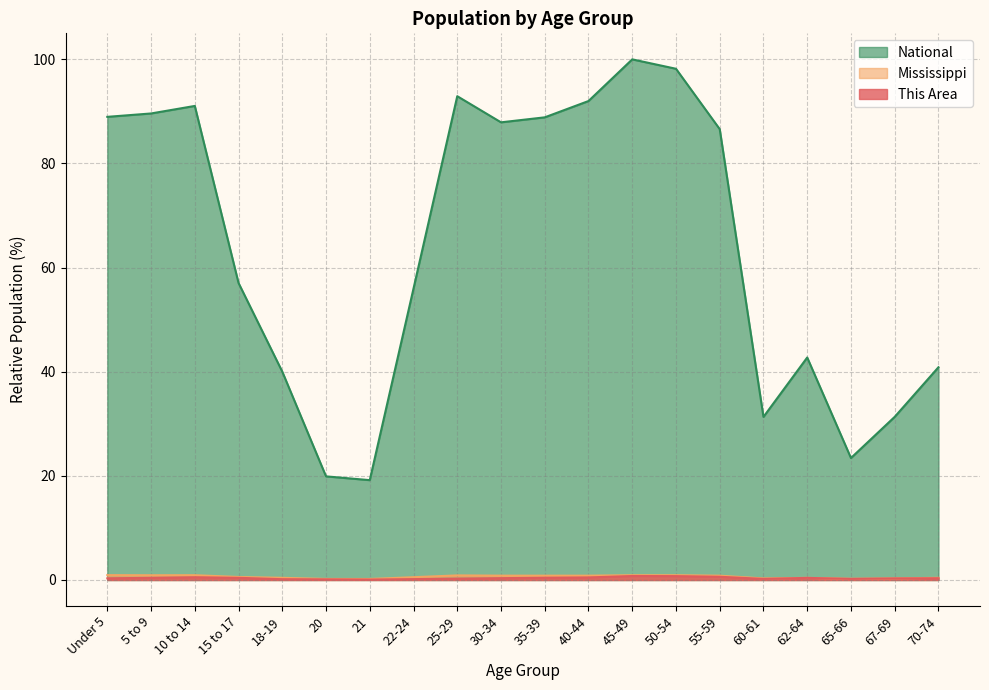

What is the difference between the This Area values at 18-19 and 10 to 14?

0.4